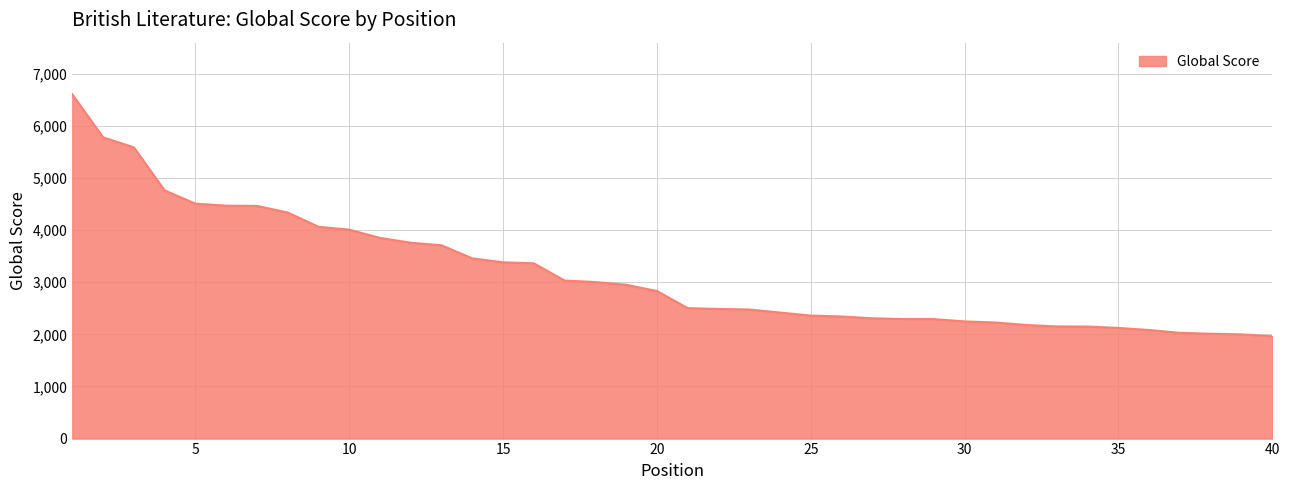

What is the difference between the maximum and minimum values?

4641